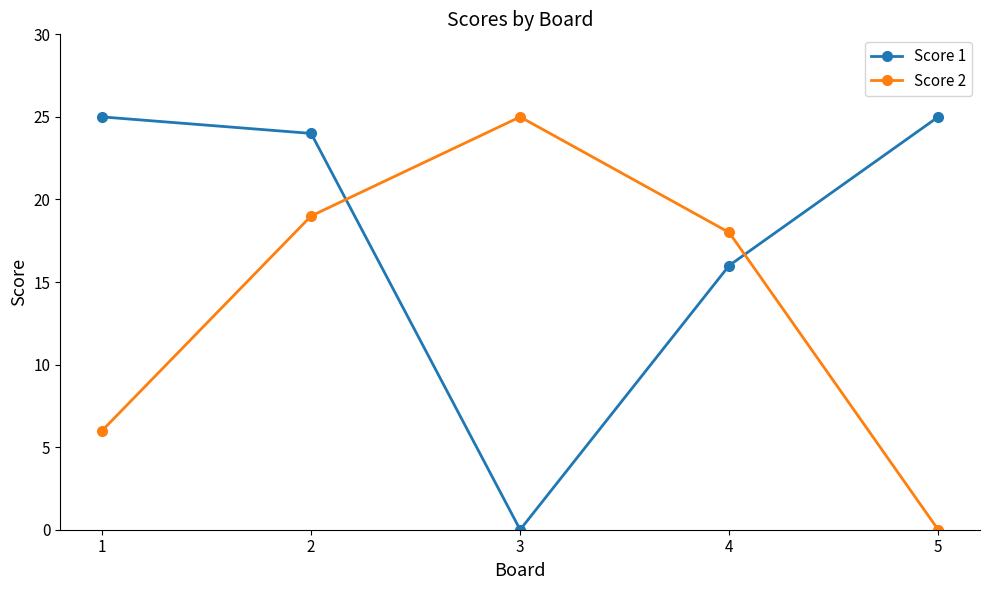

What is the sum of the Score 1 values at 1 and 5?

50